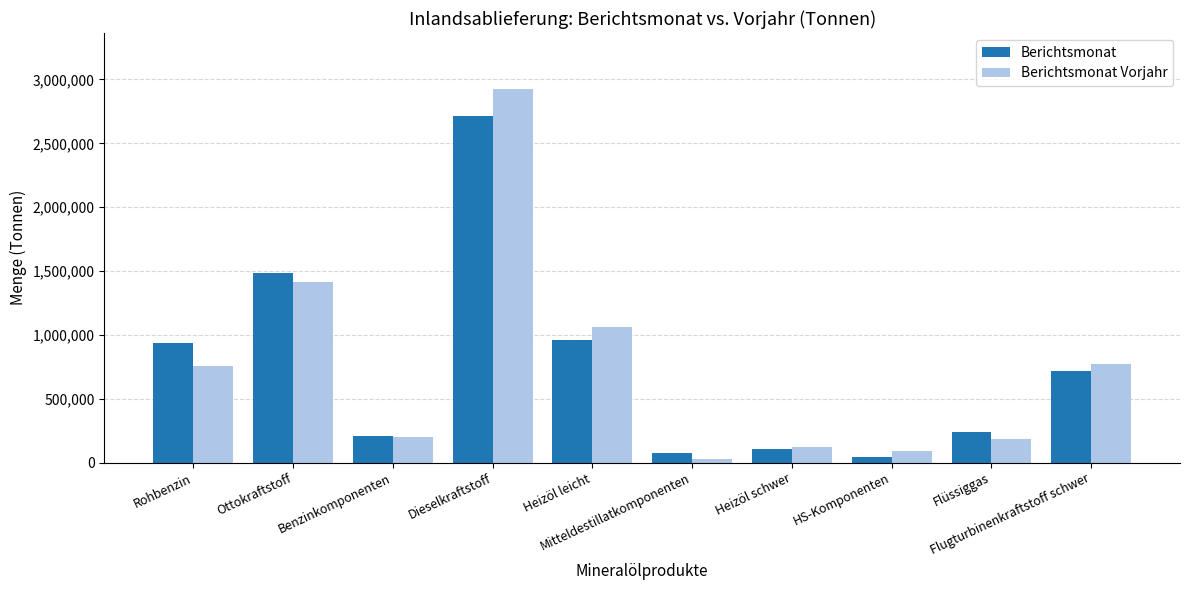

Rank the series by their maximum value, from highest to lowest.

Berichtsmonat Vorjahr, Berichtsmonat